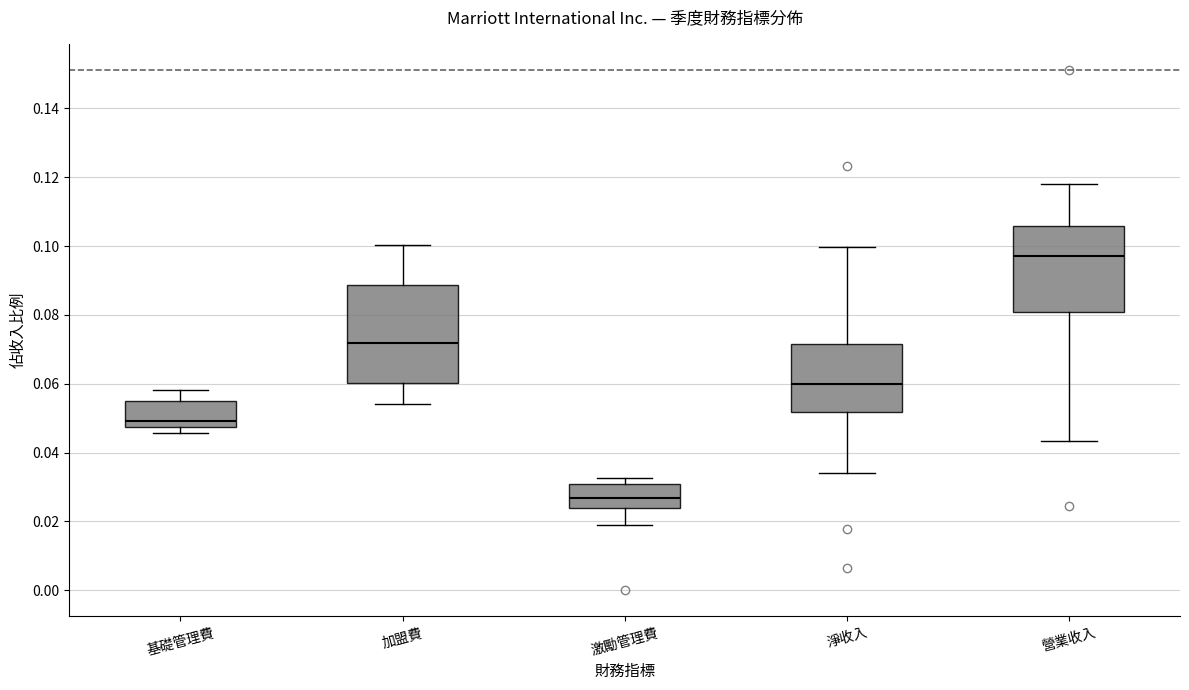

Reading left to right, read every box against the y-axis: the position of its median line, the range the box covers, and the ends of its whiskers. The values are not printed on the chart, so give them approximately, as read against the axis.

基礎管理費: median 0.050, box 0.048 to 0.056, whiskers 0.046 to 0.058
加盟費: median 0.072, box 0.060 to 0.088, whiskers 0.054 to 0.100
激勵管理費: median 0.026, box 0.024 to 0.030, whiskers 0.020 to 0.032
淨收入: median 0.060, box 0.052 to 0.072, whiskers 0.034 to 0.100
營業收入: median 0.098, box 0.080 to 0.106, whiskers 0.044 to 0.118